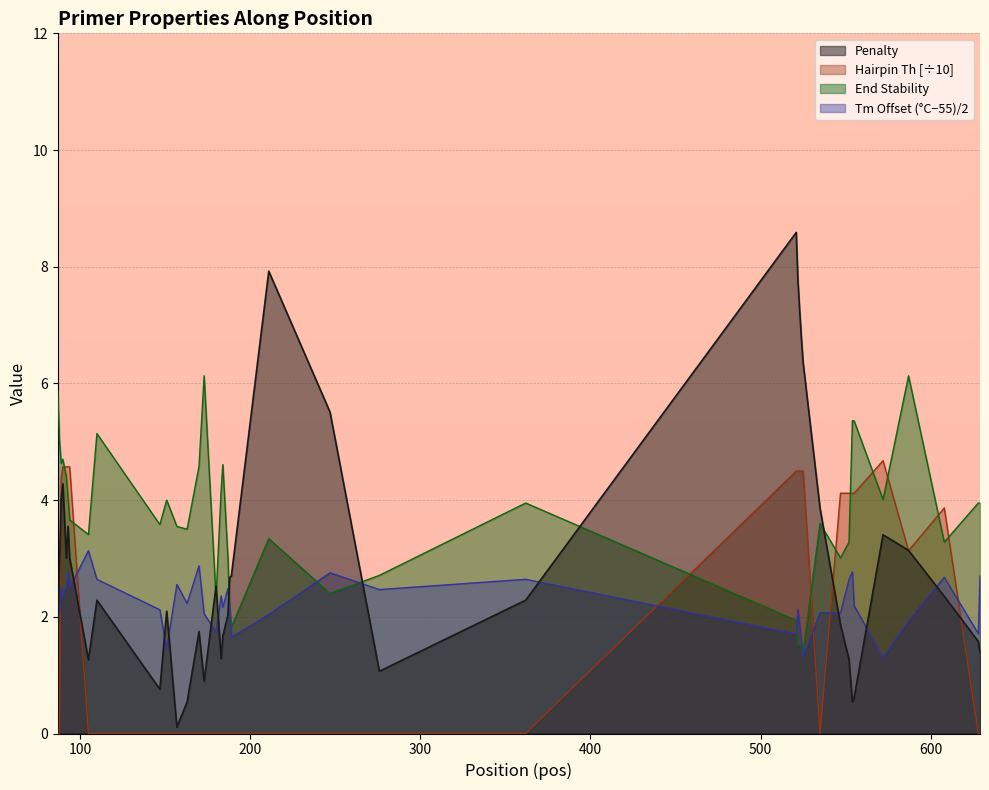

List the labels in order of PRIMER_RIGHT_0_TM value, largest first.

105, 170, 93, 554, 247, 629, 608, 362, 110, 552, 157, 89, 92, 94, 187, 276, 90, 183, 163, 87, 555, 184, 188, 522, 147, 535, 547, 88, 173, 211, 587, 523, 180, 628, 521, 189, 524, 151, 525, 572